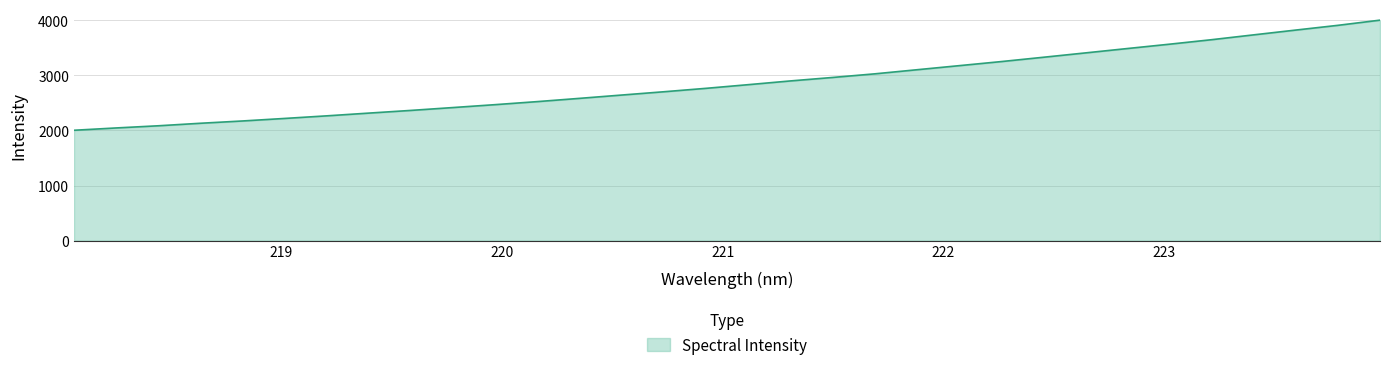

What is the minimum value shown in the chart?

2004.0